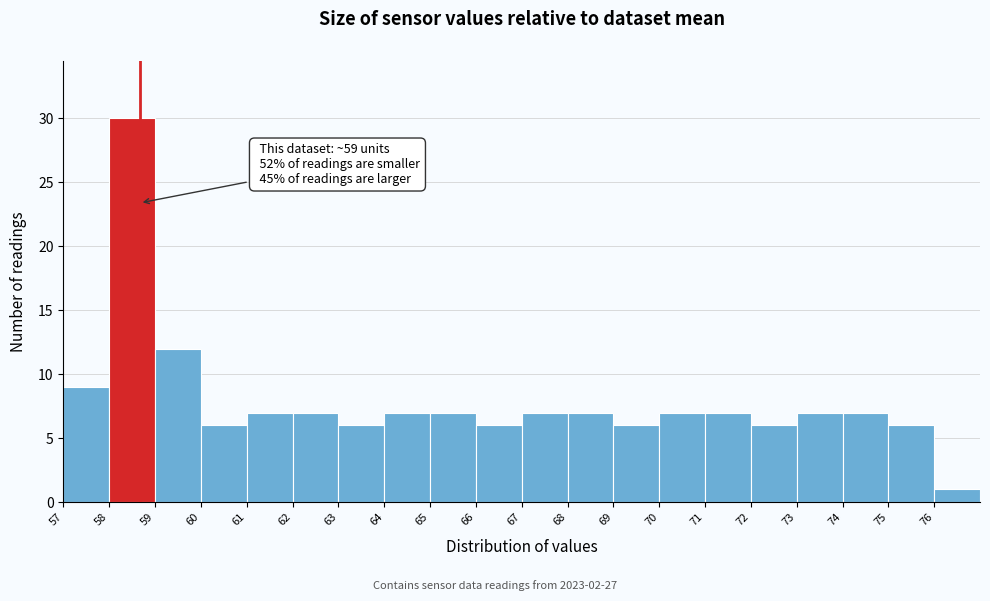

Over which range of the x-axis is the bar tallest?

58 to 59